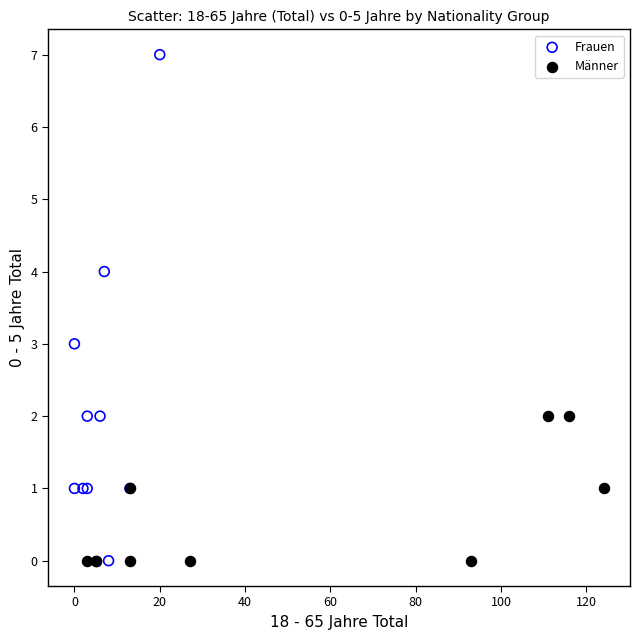

Which series has the widest spread of Y values?

Frauen